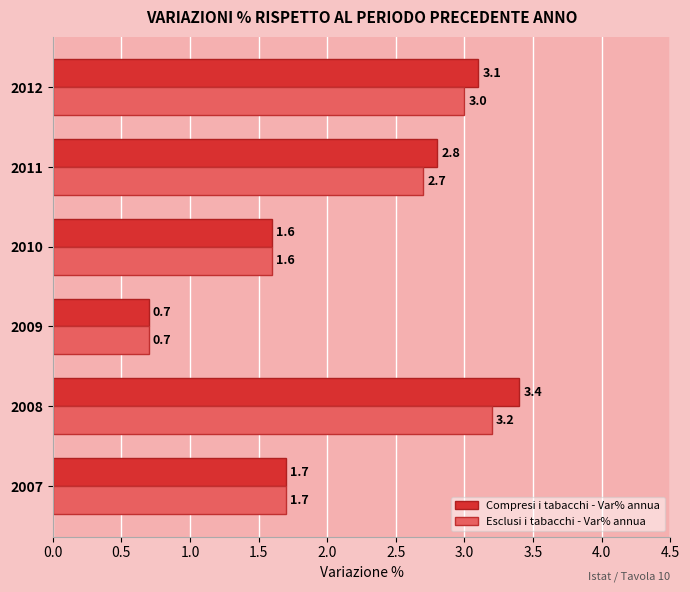

True or false: Compresi i tabacchi - Var% annua has a value of 1.7 at 2008.

False